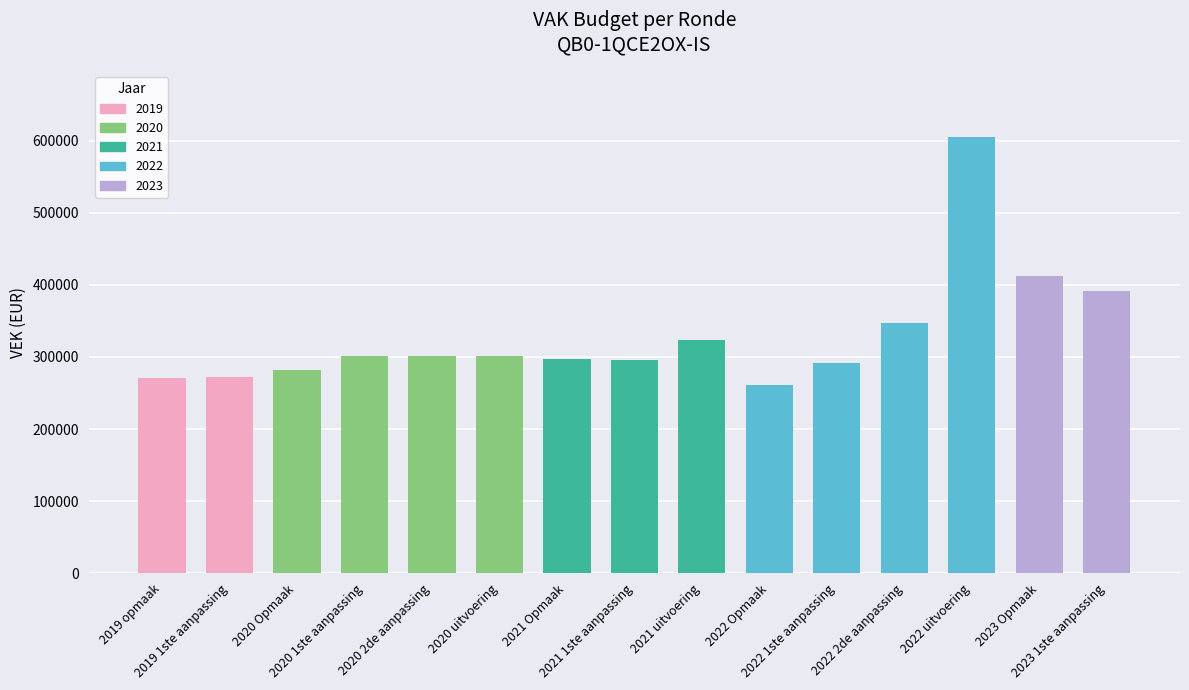

What is the average value?

330286